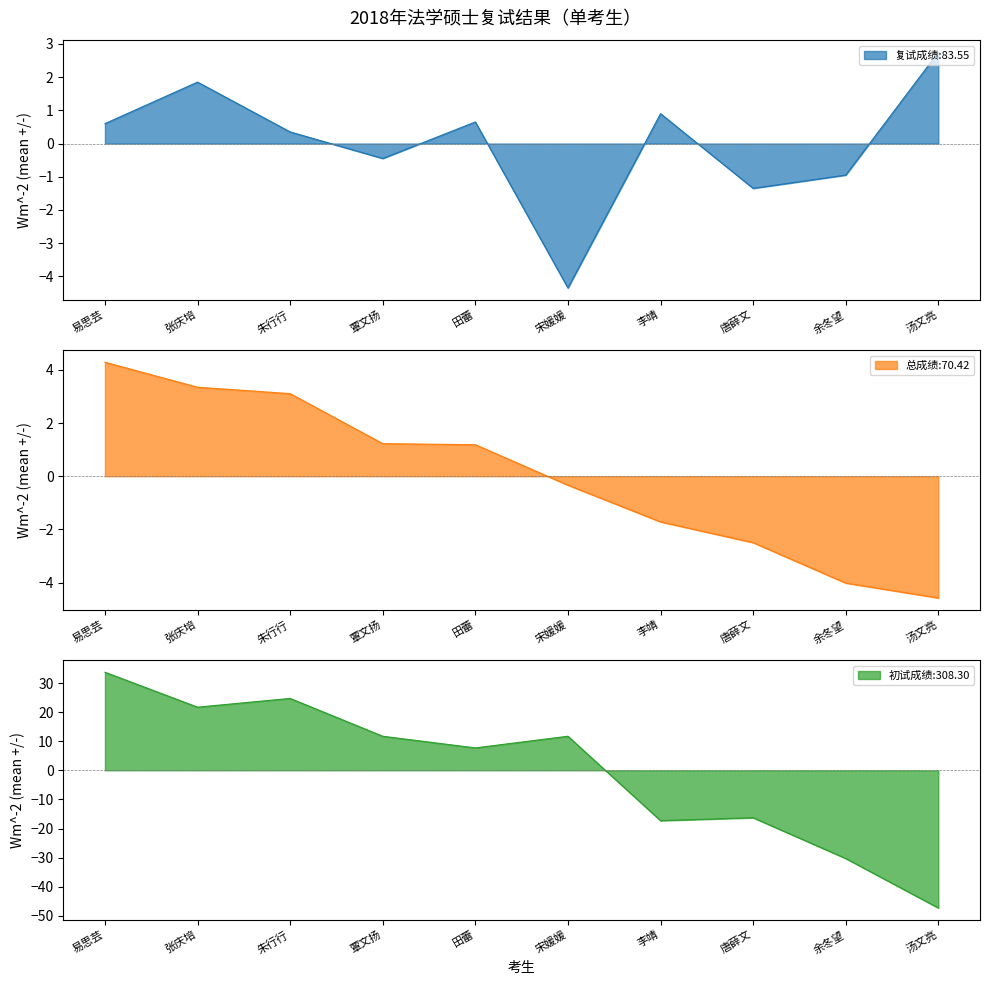

How many values in the 总成绩 series exceed 1?

5